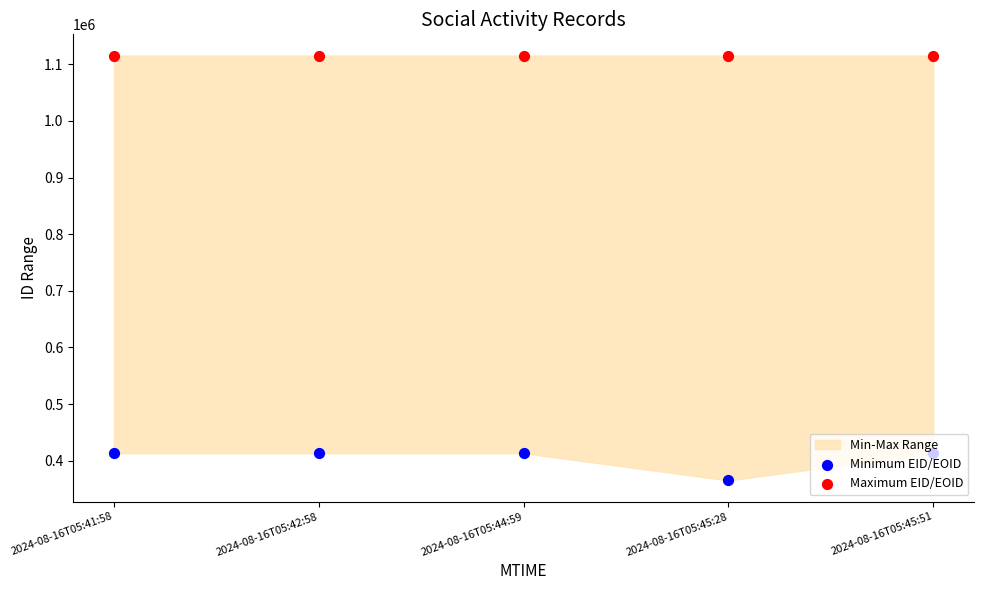

At which category is the sum across all series the highest?

2024-08-16T05:44:59